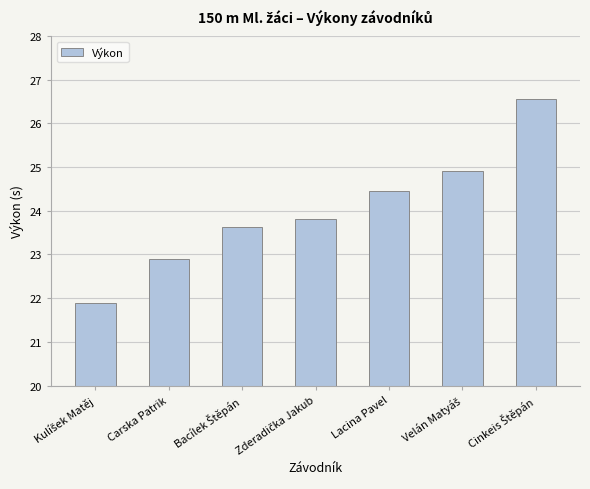

The chart shows a value of 35.9 at Lacina Pavel. True or false?

False